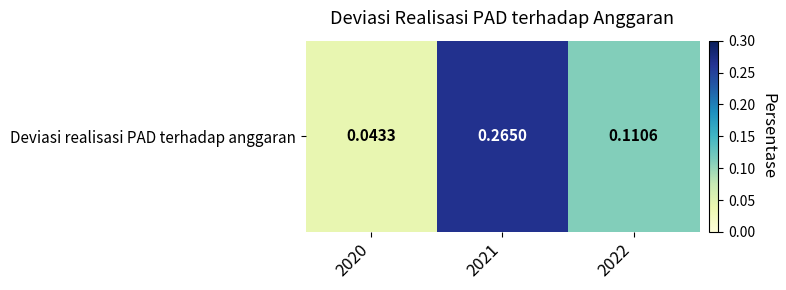

What is the difference between the second highest and minimum values?

0.1